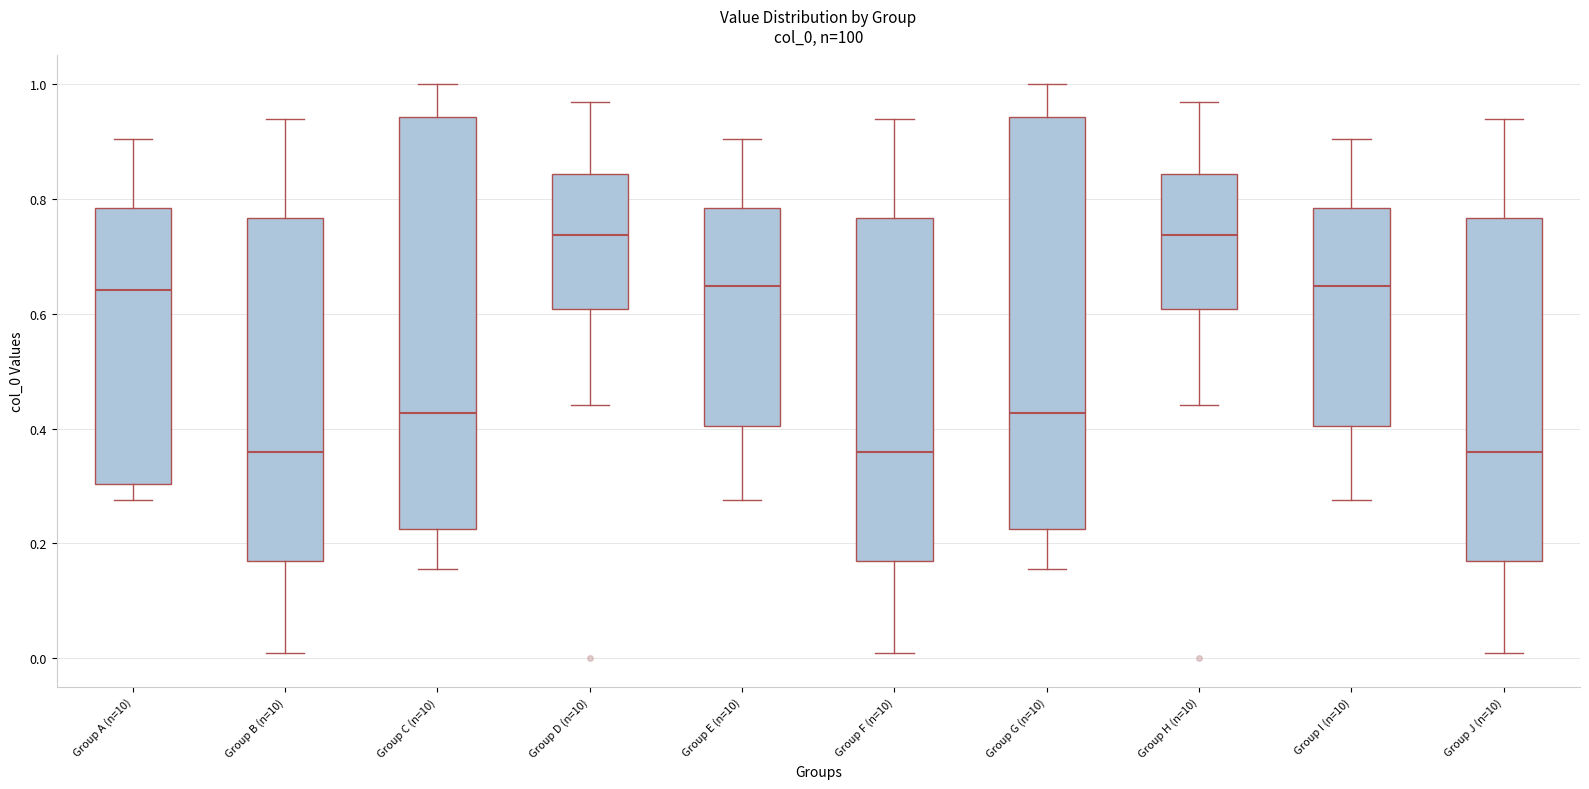

Where does the median line of the box for Group C (n=10) sit on the y-axis? The values are not printed on the chart, so give them approximately, as read against the axis.

0.42